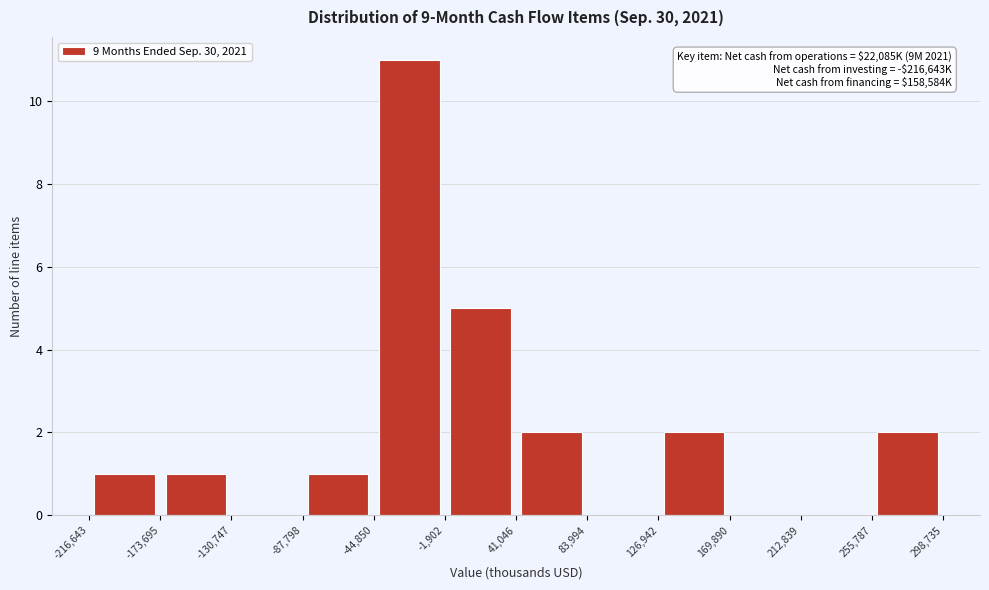

Which range on the x-axis has the tallest bar?

-44,850 to -1,902